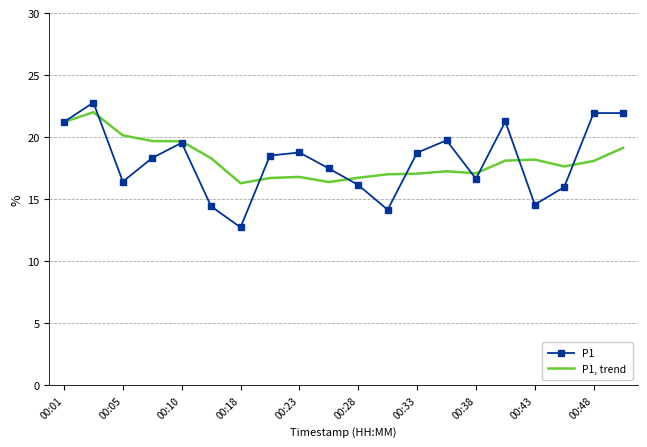

What is the highest value of the P1, trend series?

22.0